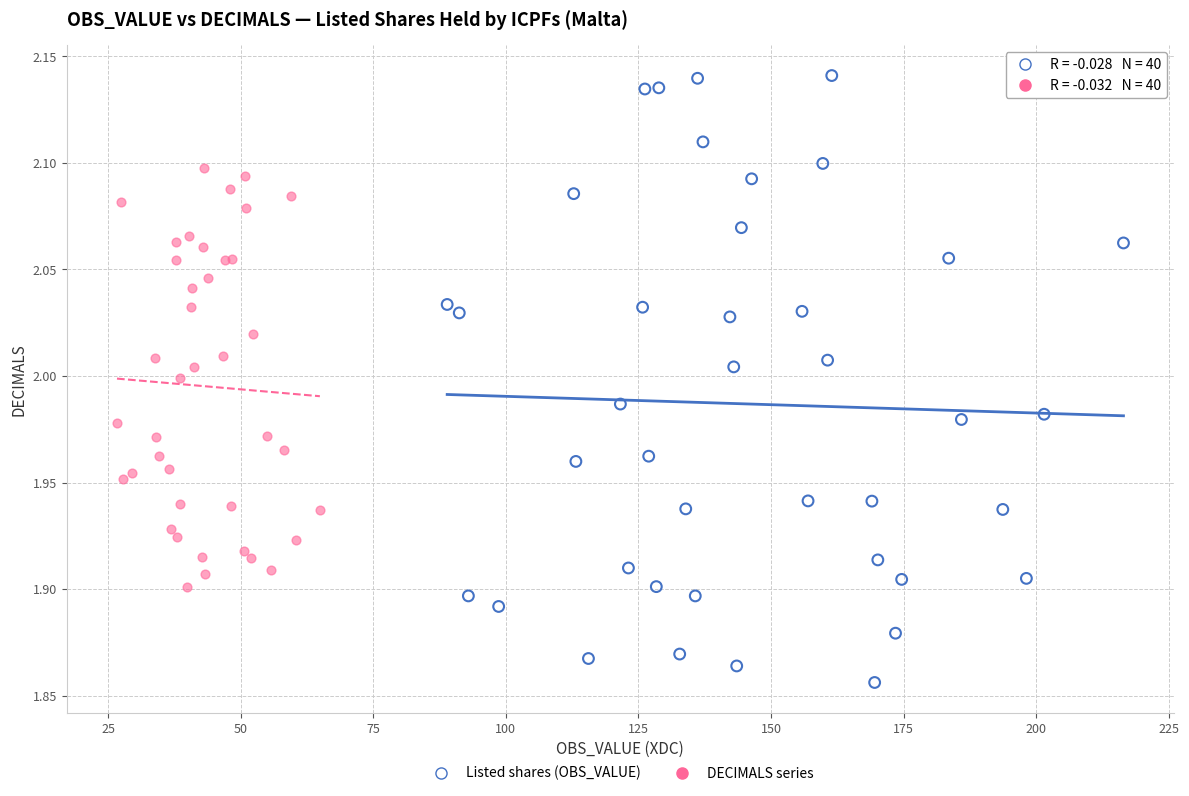

Which series contains the highest Y value?

Listed shares (OBS_VALUE)